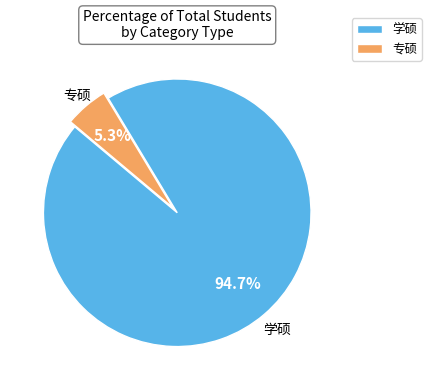

Is it true that 专硕 is 1% of the pie?

False